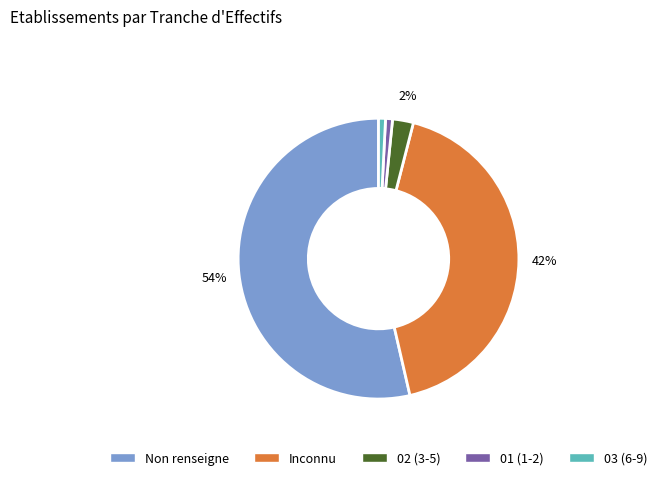

To the nearest percent, what is the average slice percentage?

20%